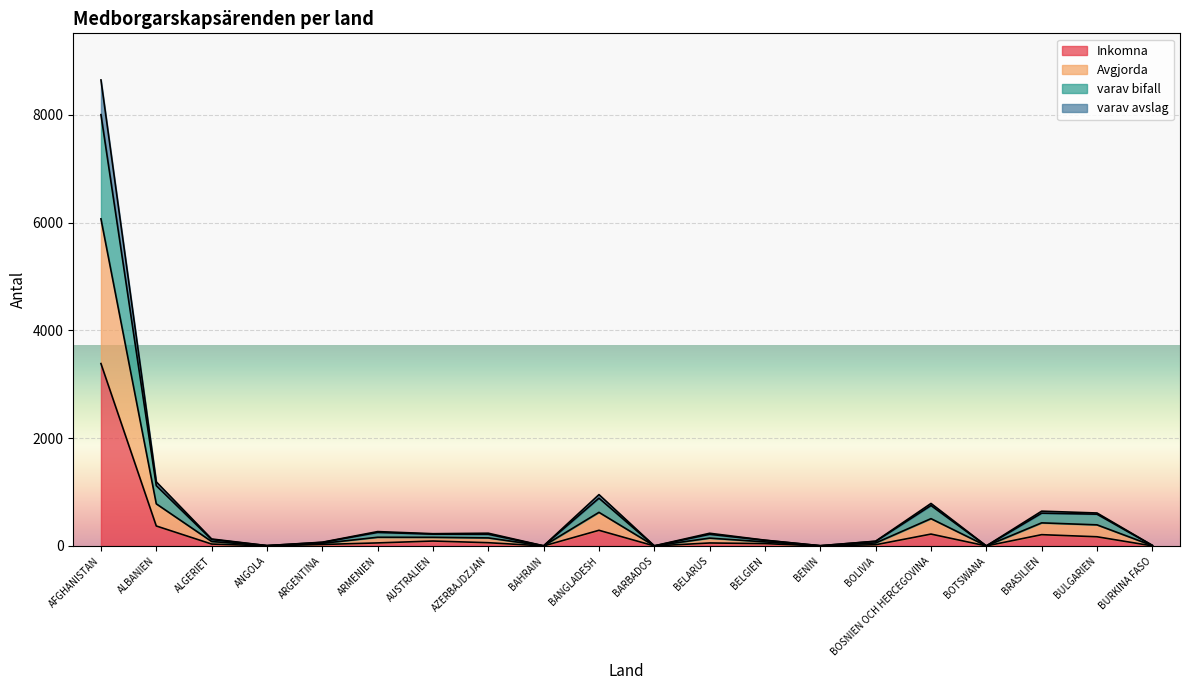

The Avgjorda series shows 4 at ANGOLA. True or false?

False